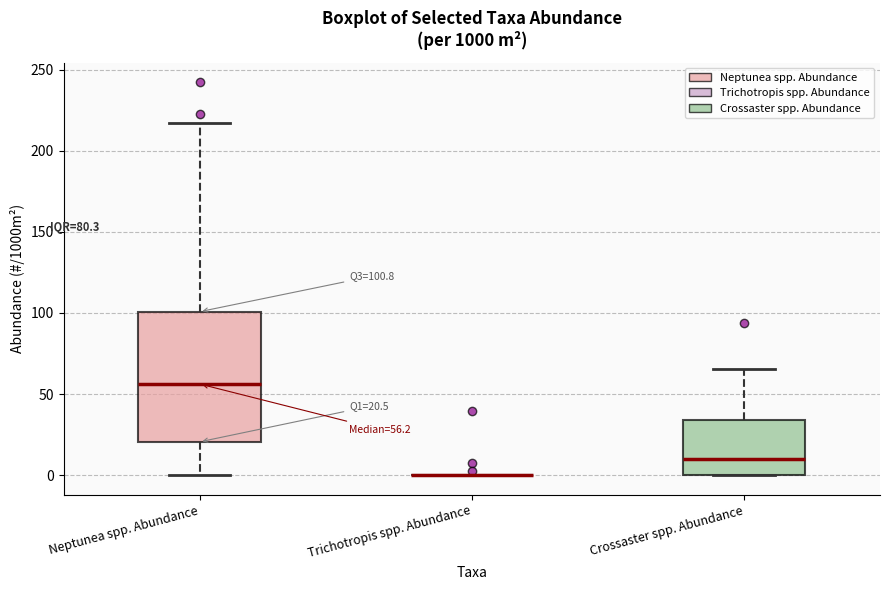

Comparing the boxes themselves (not the whiskers), which one is the tallest?

Neptunea spp. Abundance